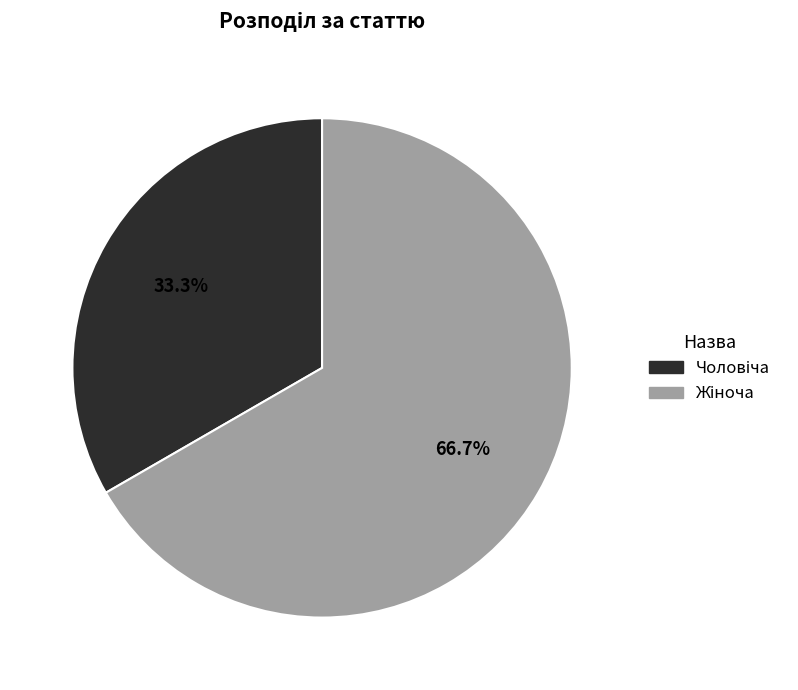

Is there a majority slice in this chart?

Yes